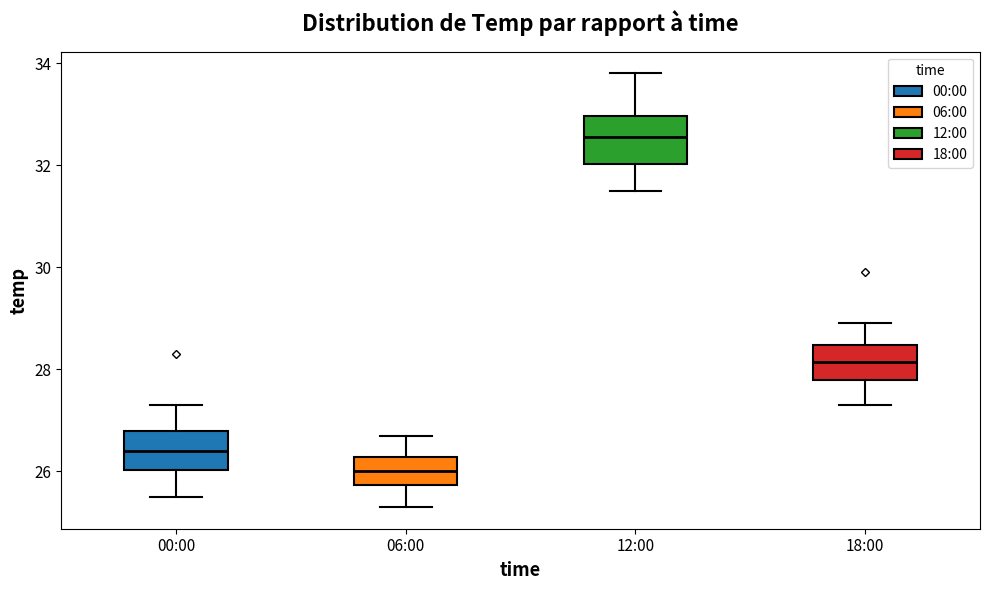

Reading left to right, read every box against the y-axis: the position of its median line, the range the box covers, and the ends of its whiskers. The values are not printed on the chart, so give them approximately, as read against the axis.

00:00: median 26.4, box 26.0 to 26.8, whiskers 25.6 to 27.4
06:00: median 26.0, box 25.8 to 26.2, whiskers 25.4 to 26.8
12:00: median 32.6, box 32.0 to 33.0, whiskers 31.6 to 33.8
18:00: median 28.2, box 27.8 to 28.4, whiskers 27.4 to 29.0